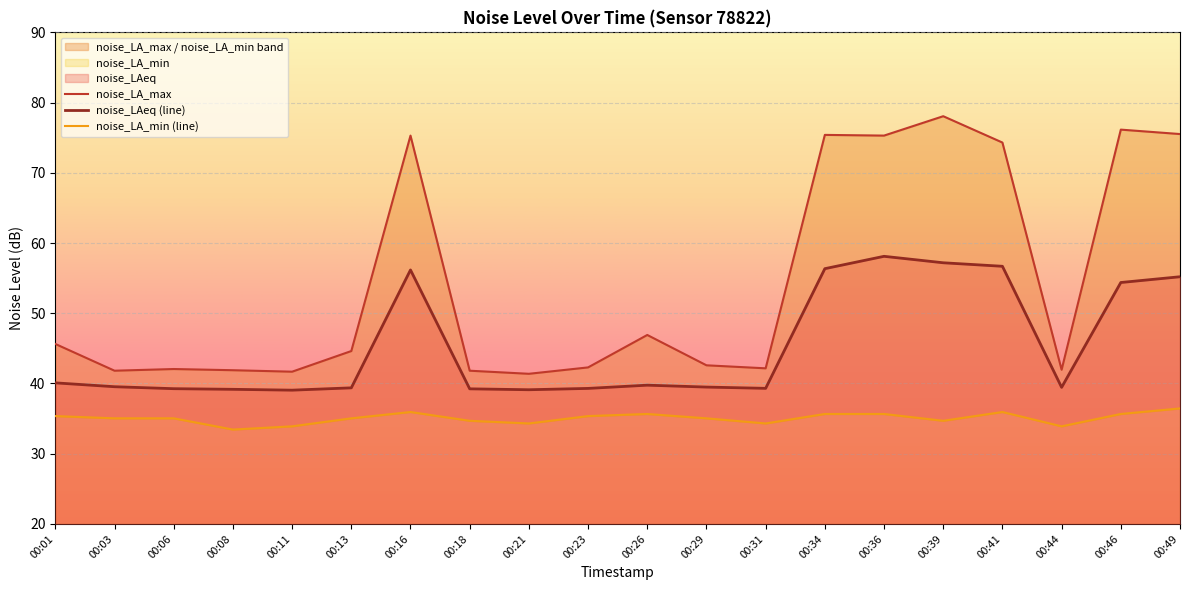

The noise_LA_max series shows 61.5 at 00:23. True or false?

False